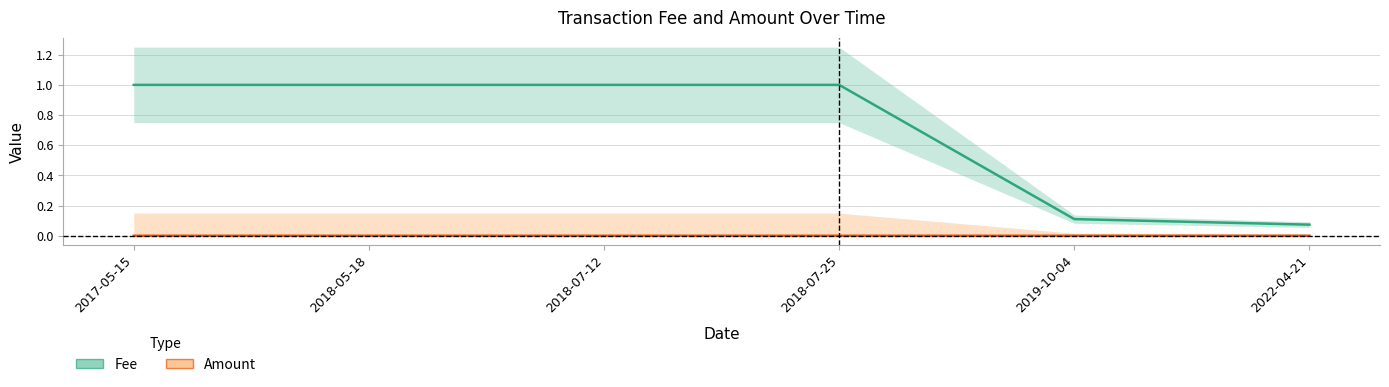

Which series has the widest spread of values?

Fee